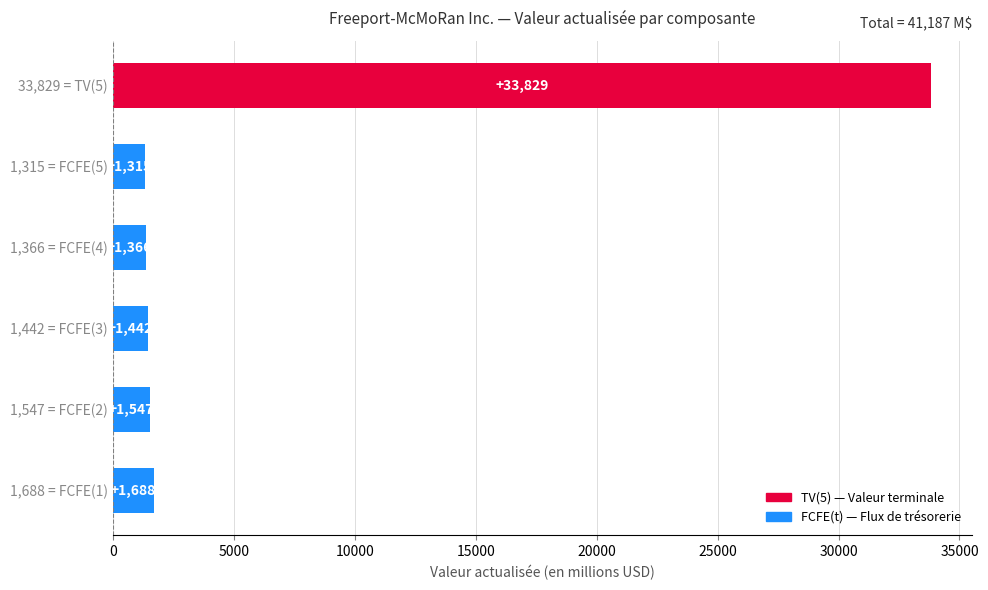

True or false: the data shows 1688 at 1,688 = FCFE(1).

True